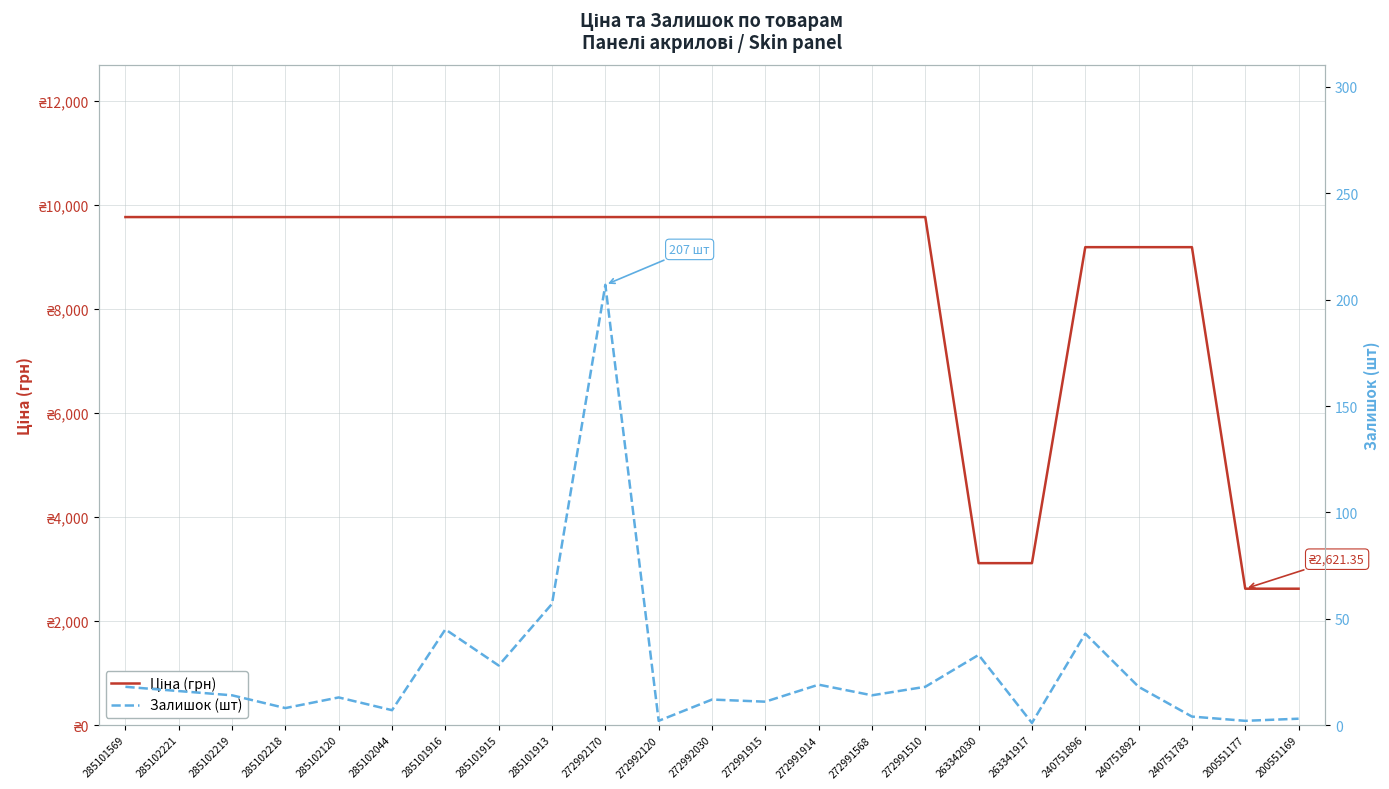

At which category is the sum across all series the highest?

272992170